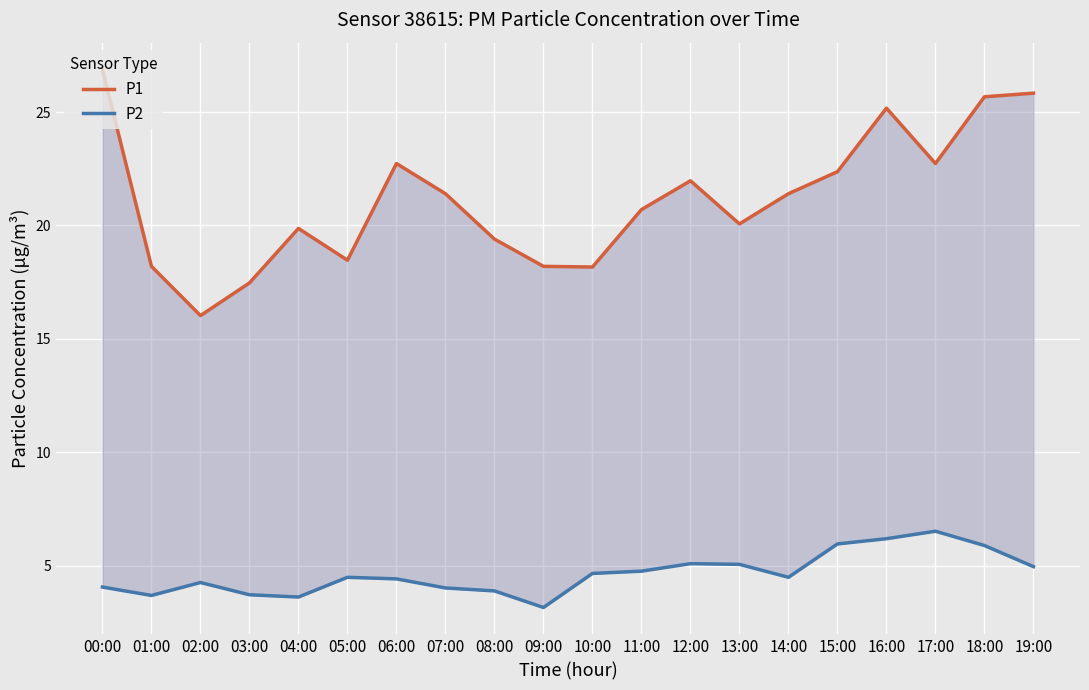

Reading right to left, extract all data points from this chart.

P1: 25.8	25.7	22.7	25.2	22.4	21.4	20.1	22.0	20.7	18.2	18.2	19.4	21.4	22.7	18.5	19.9	17.5	16.0	18.2	26.9
P2: 5.0	5.9	6.5	6.2	6.0	4.5	5.1	5.1	4.8	4.7	3.2	3.9	4.0	4.4	4.5	3.6	3.7	4.3	3.7	4.1